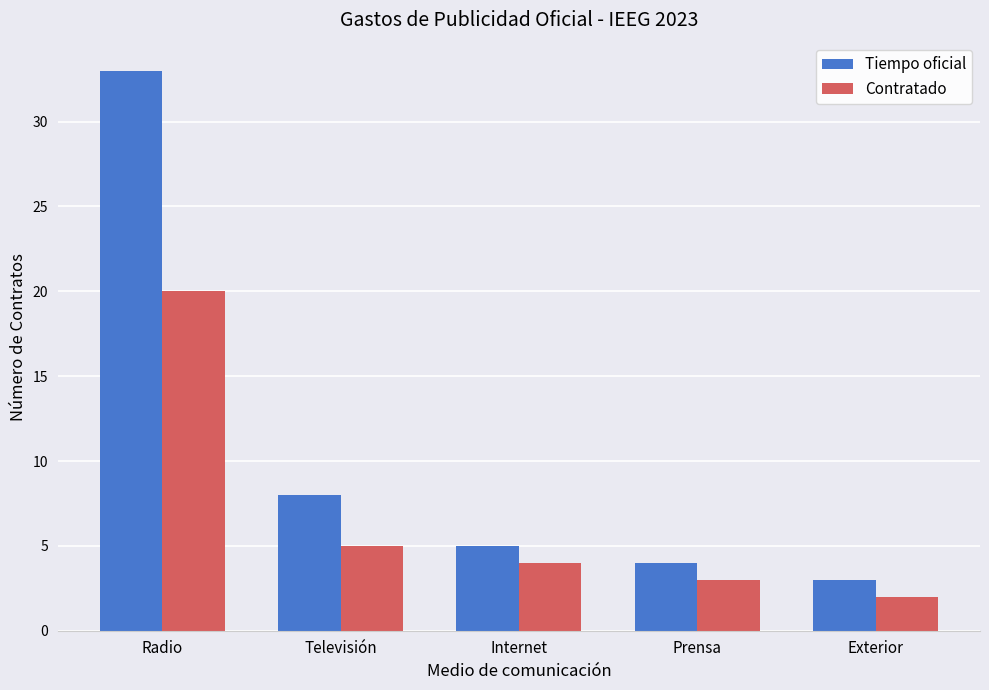

What is the difference between the highest and lowest values at Televisión?

3